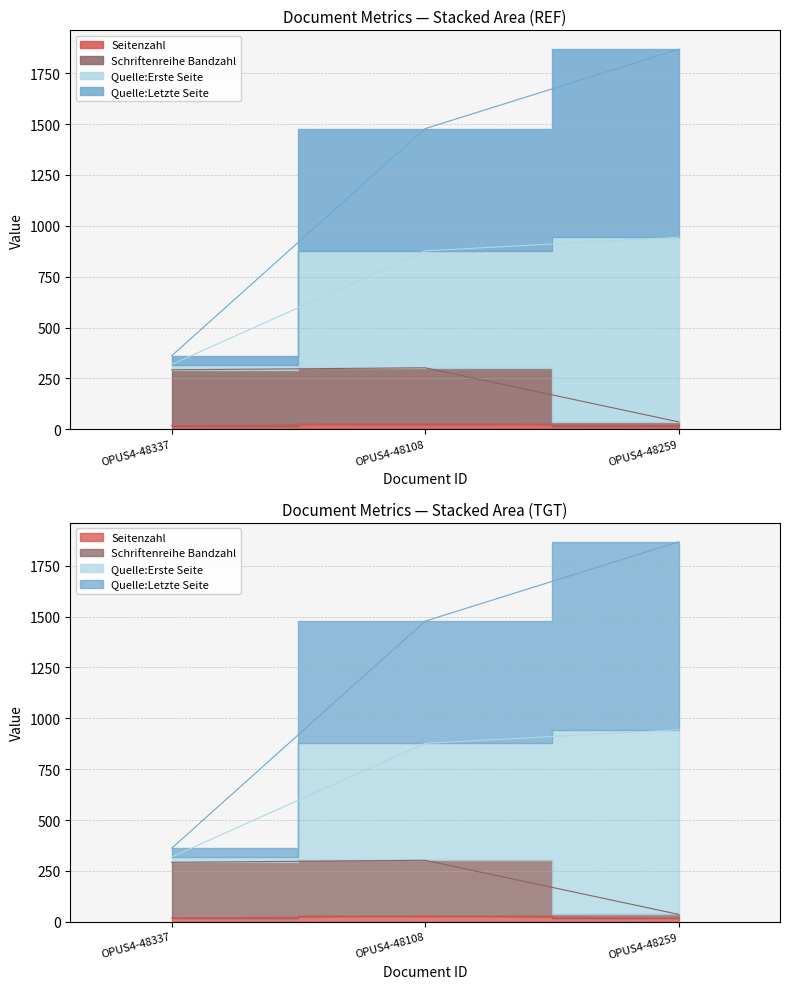

Rank the categories by Seitenzahl value from lowest to highest.

OPUS4-48259, OPUS4-48337, OPUS4-48108